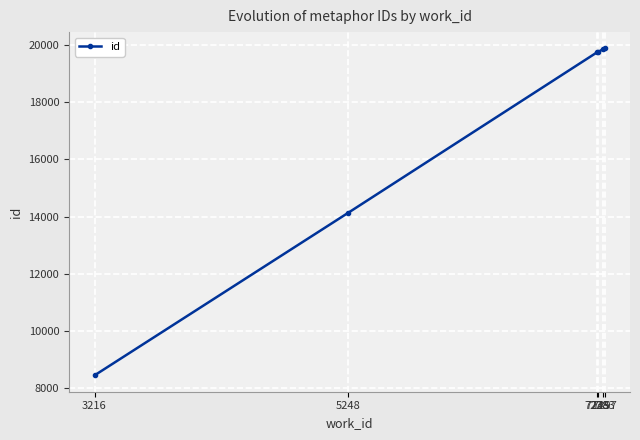

What is the difference between the maximum and minimum values?

11416